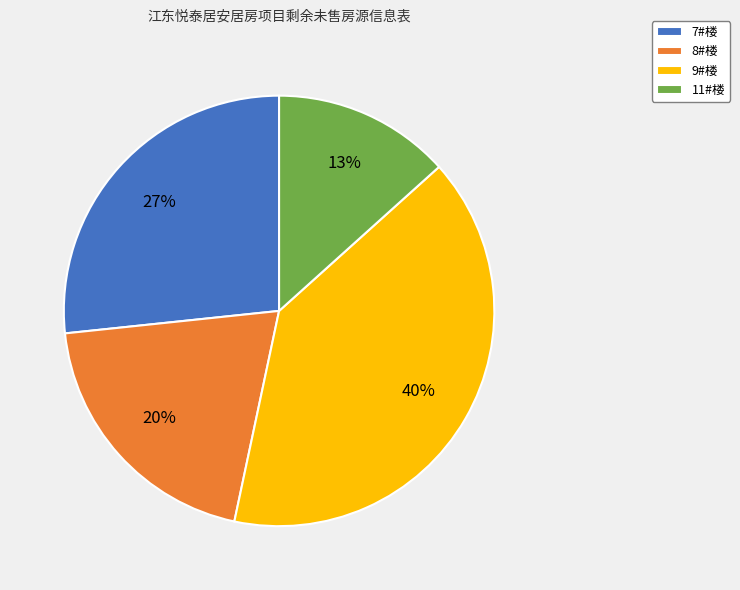

Rank the categories by value from lowest to highest.

11#楼, 8#楼, 7#楼, 9#楼